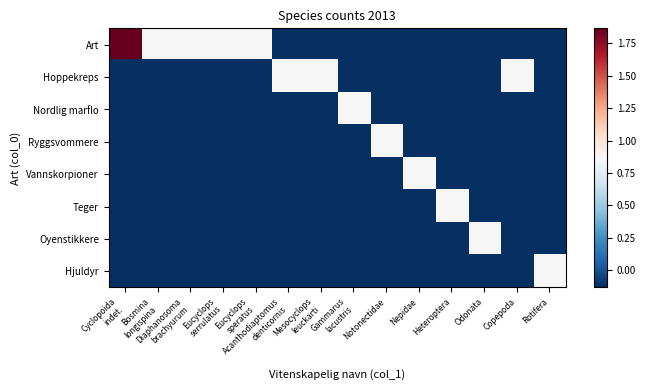

At which category does the chart reach its minimum across all series?

Acanthodiaptomus
denticornis